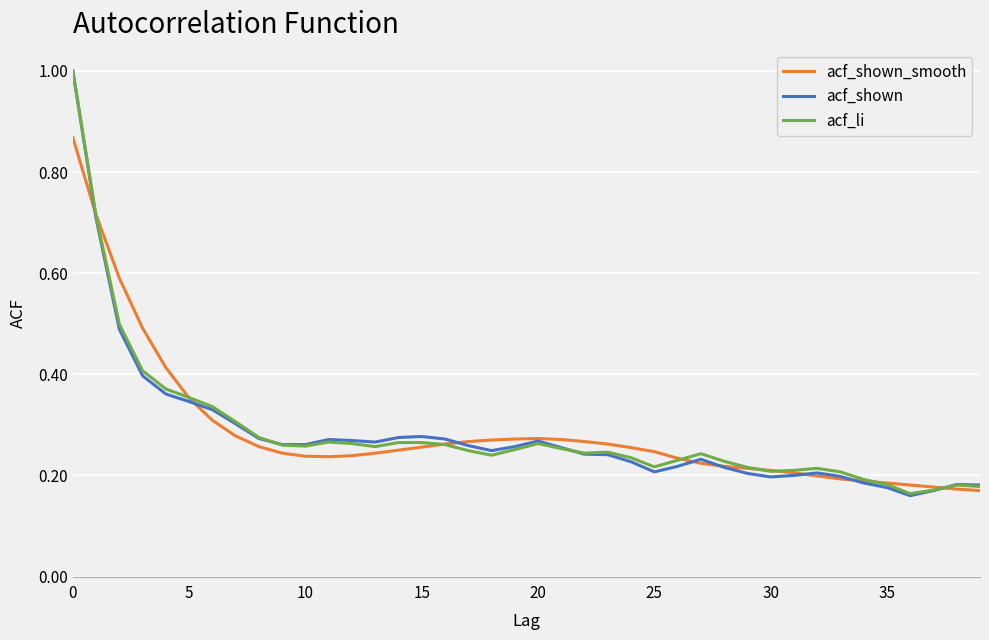

What is the maximum value for acf_li?

1.0